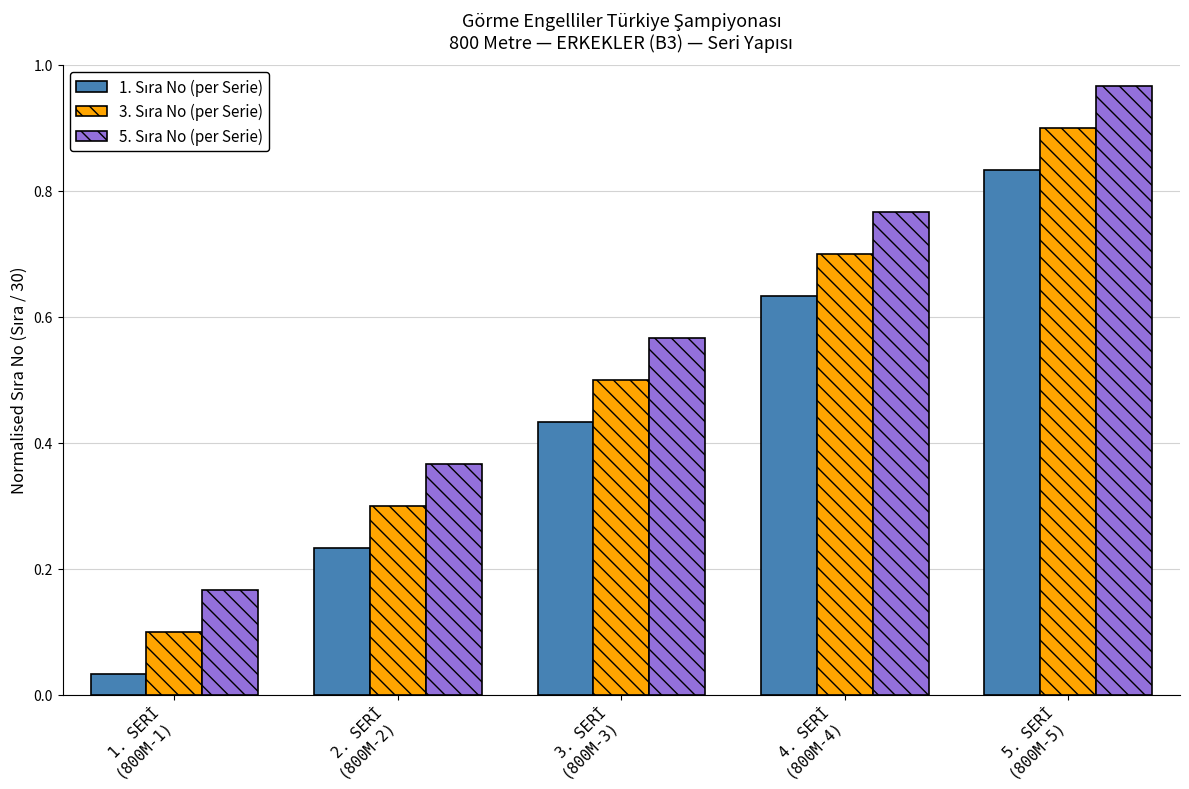

What is the label of the 1st bar from the left?

1. SERİ
(800M-1)